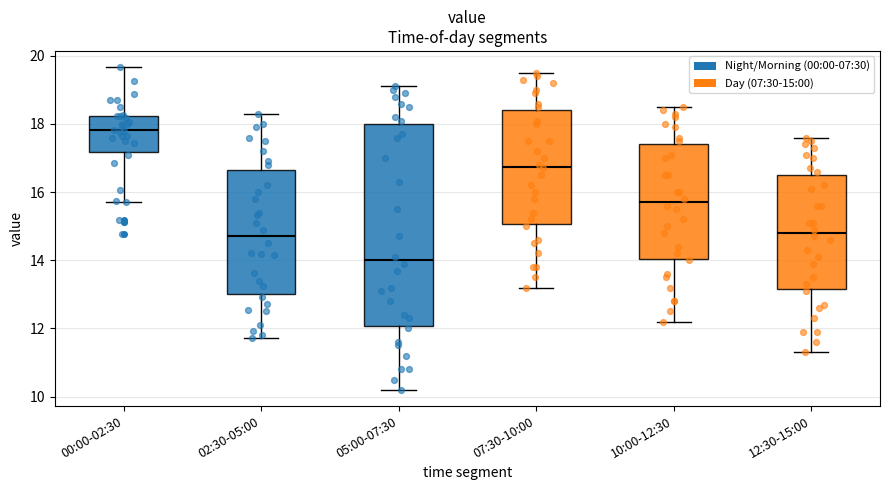

Where does the upper whisker of the box for 07:30-10:00 end on the y-axis? The values are not printed on the chart, so give them approximately, as read against the axis.

19.6